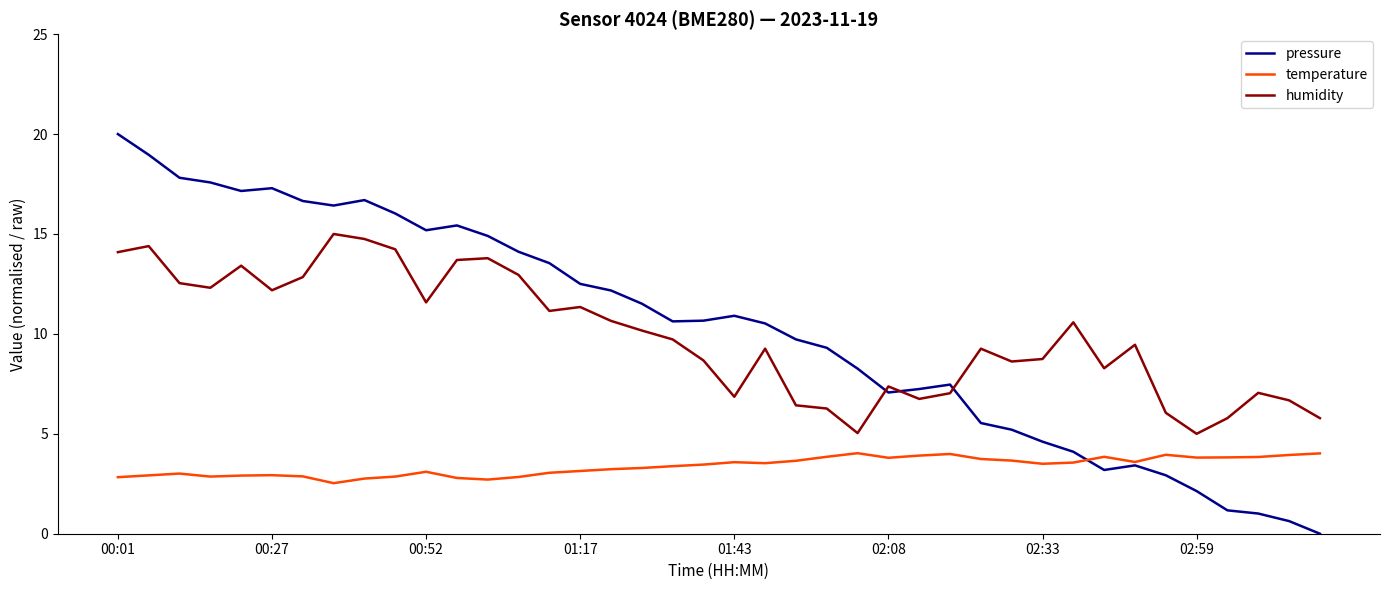

Which series has the widest spread of values?

pressure